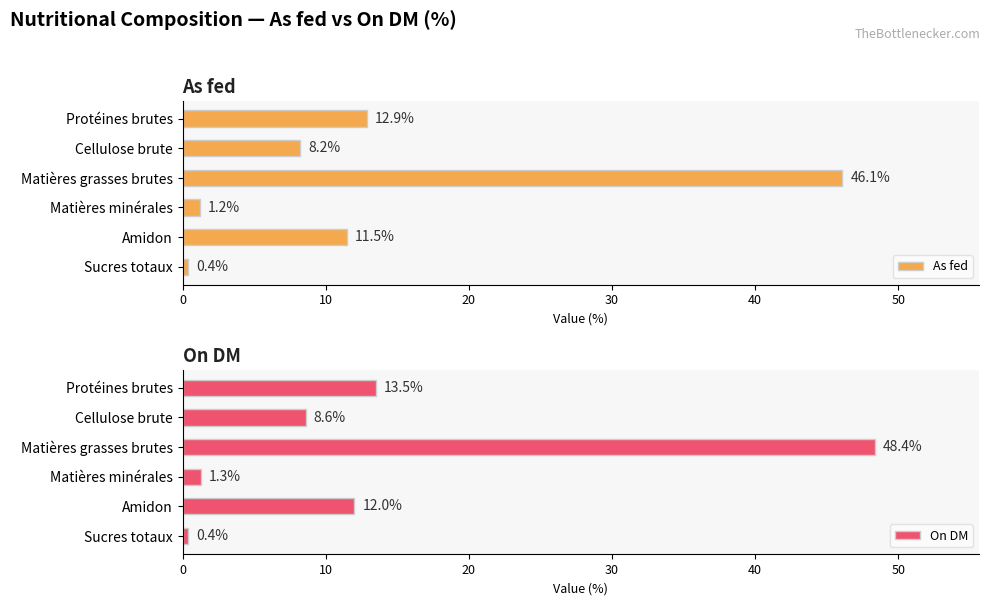

At how many categories does at least one series exceed 28?

1